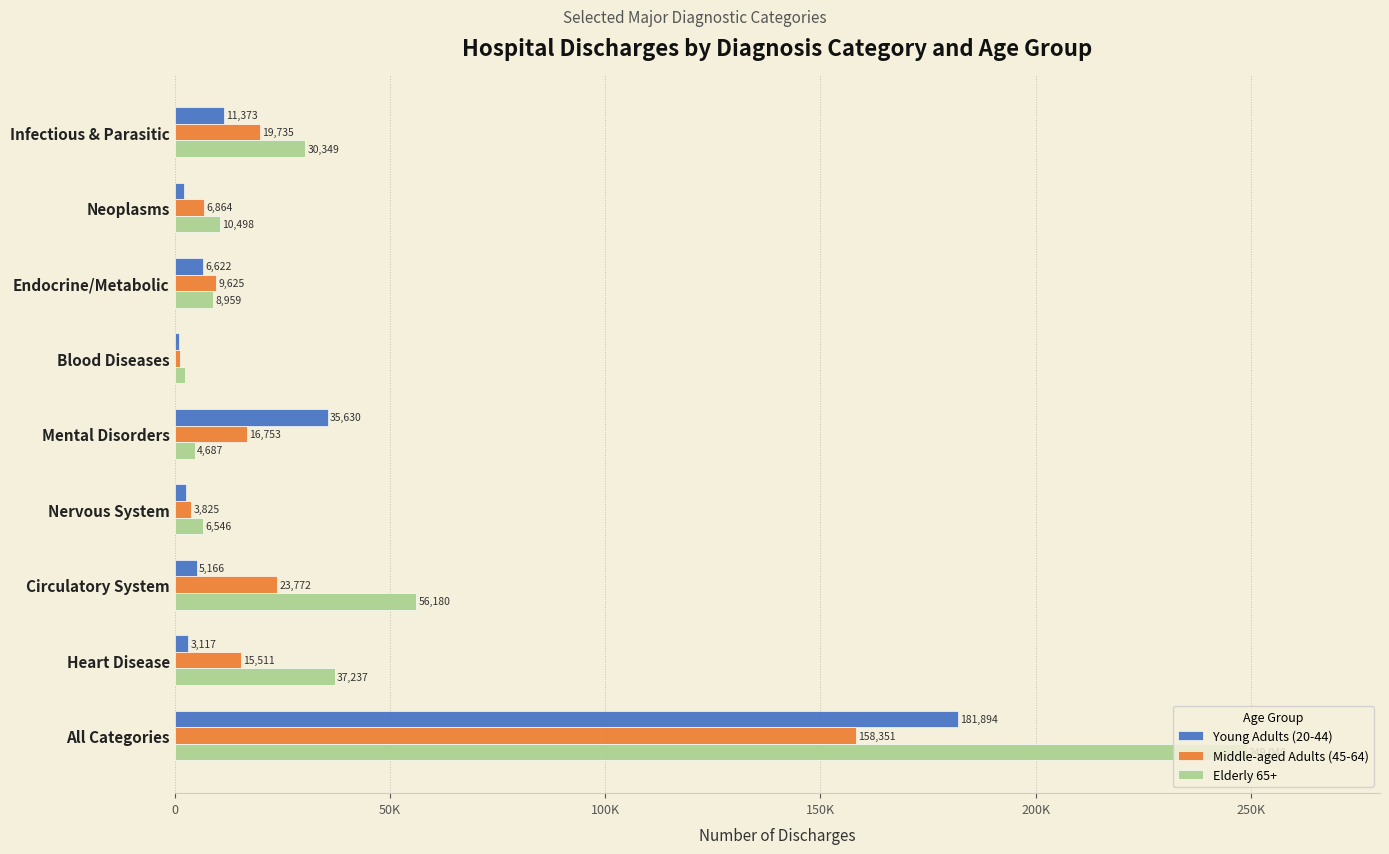

What is the minimum value shown in the chart?

1038